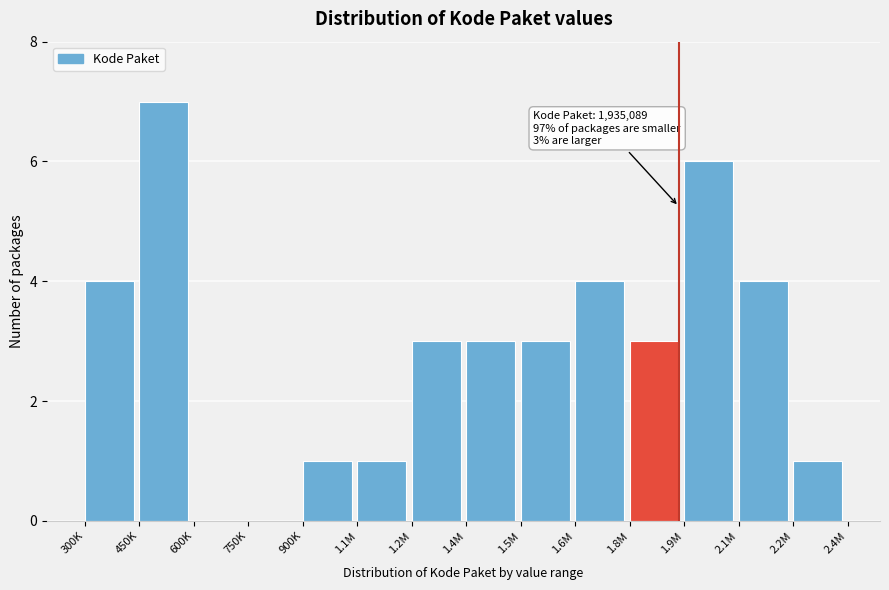

Reading left to right, list all the values displayed in this chart.

300K=4	450K=7	600K=0	750K=0	900K=1	1.1M=1	1.2M=3	1.4M=3	1.5M=3	1.6M=4	1.8M=3	1.9M=6	2.1M=4	2.2M=1